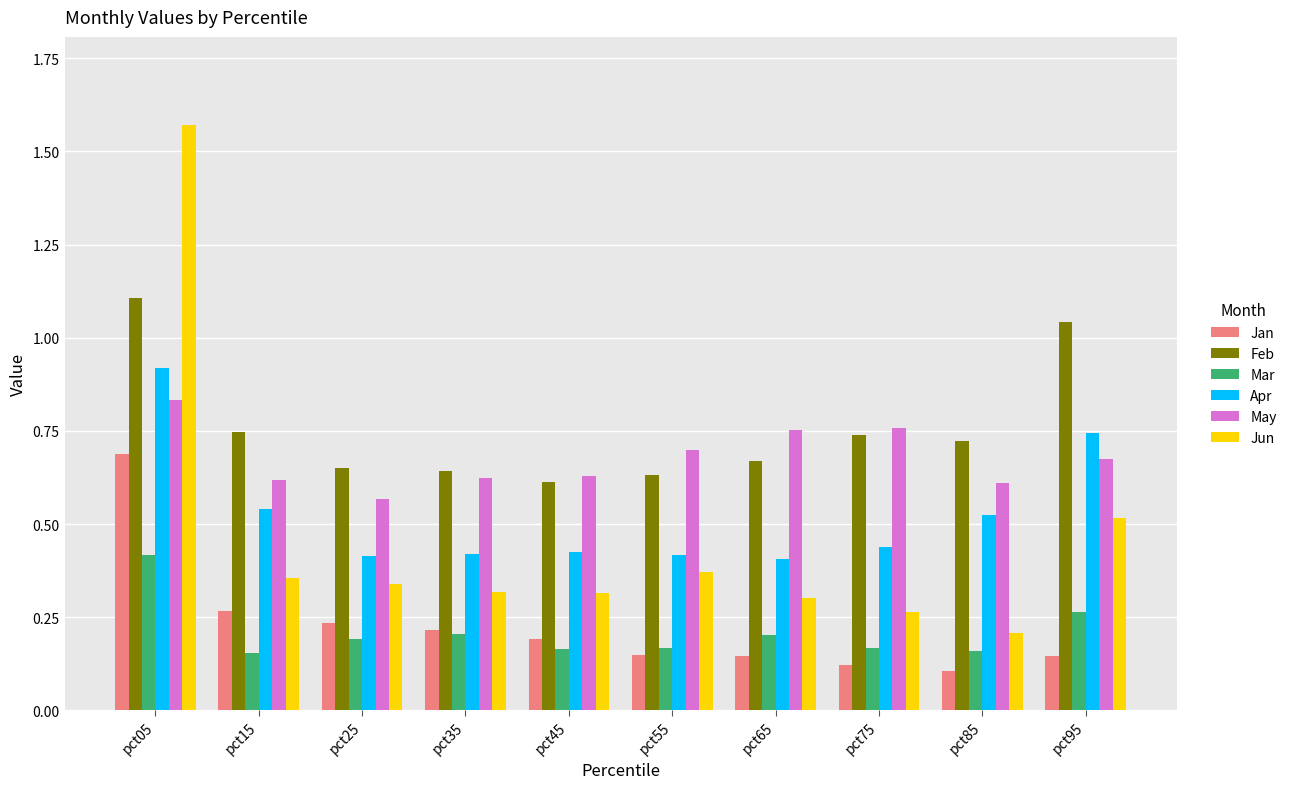

What is the sum of all Feb values?

7.6